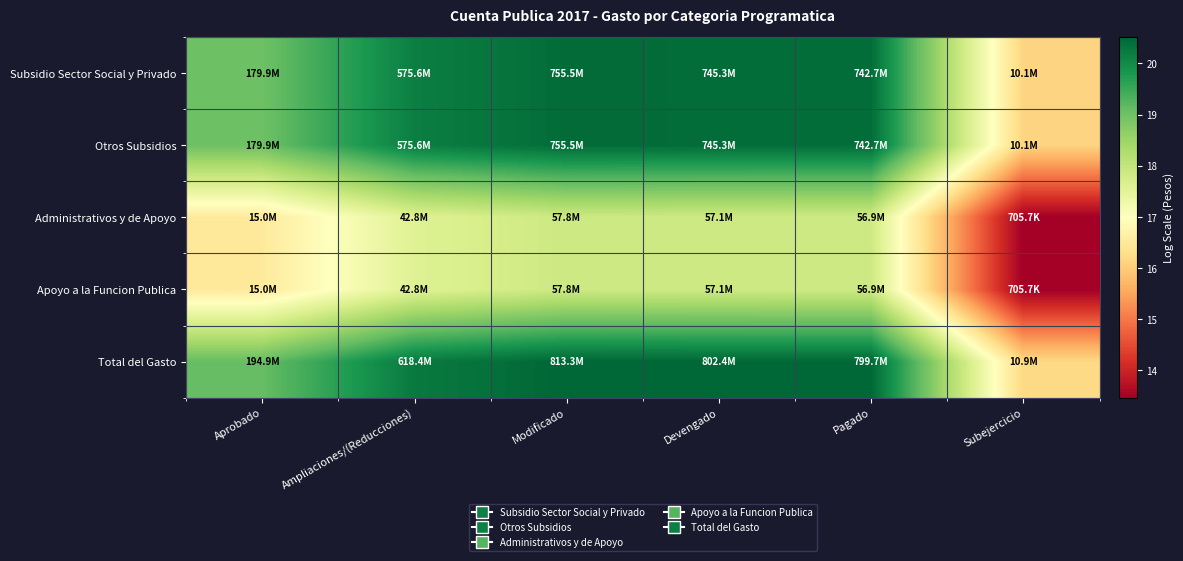

At how many categories does at least one series exceed 16?

6